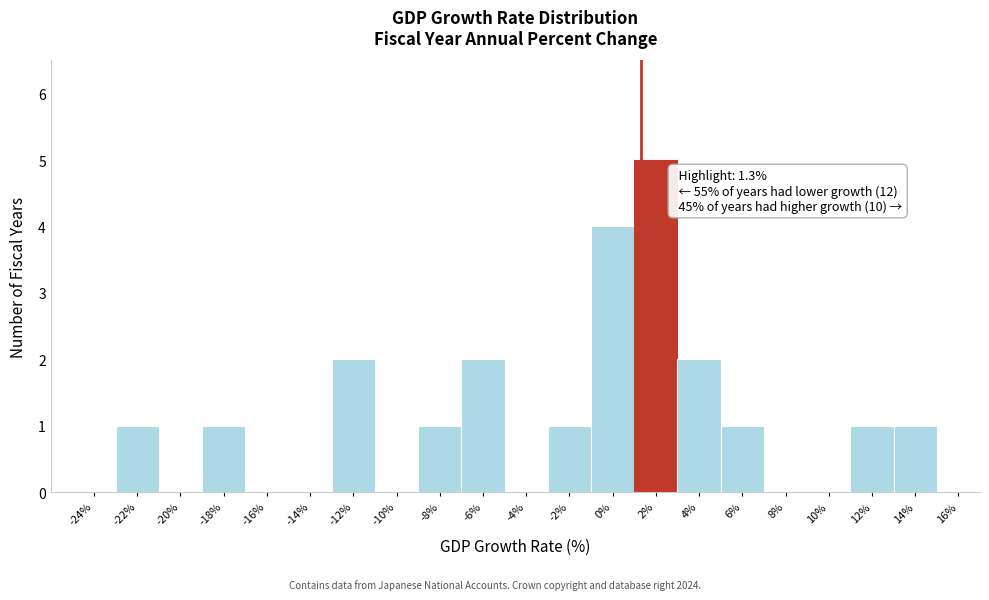

Over which range of the x-axis is the bar tallest?

1 to 3